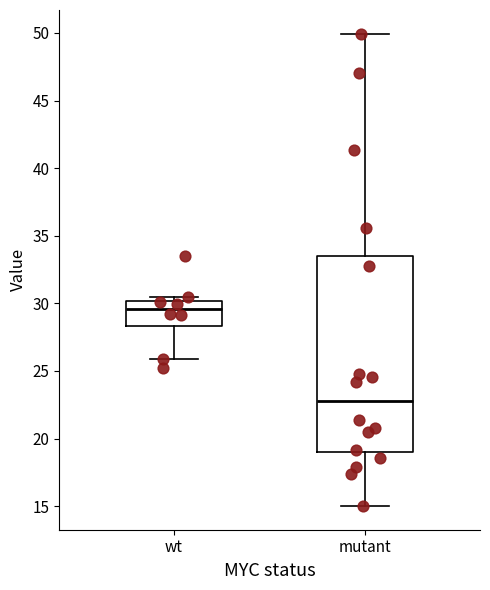

Comparing the boxes themselves (not the whiskers), which one is the tallest?

mutant